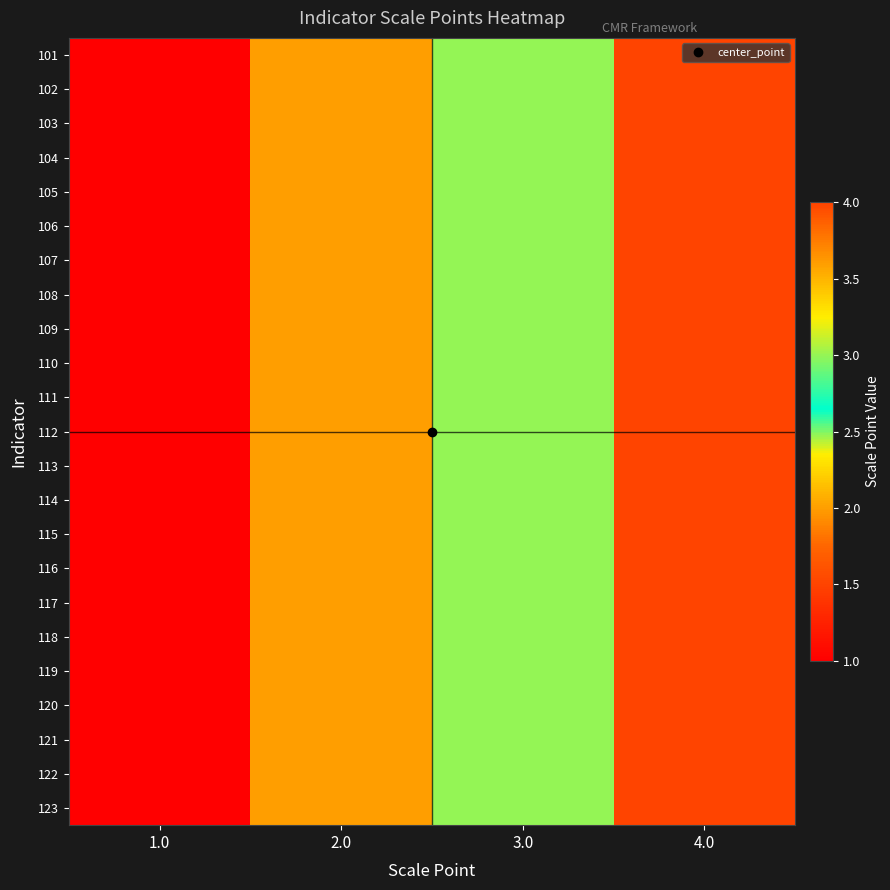

What is the total value across all series at 3.0?

69